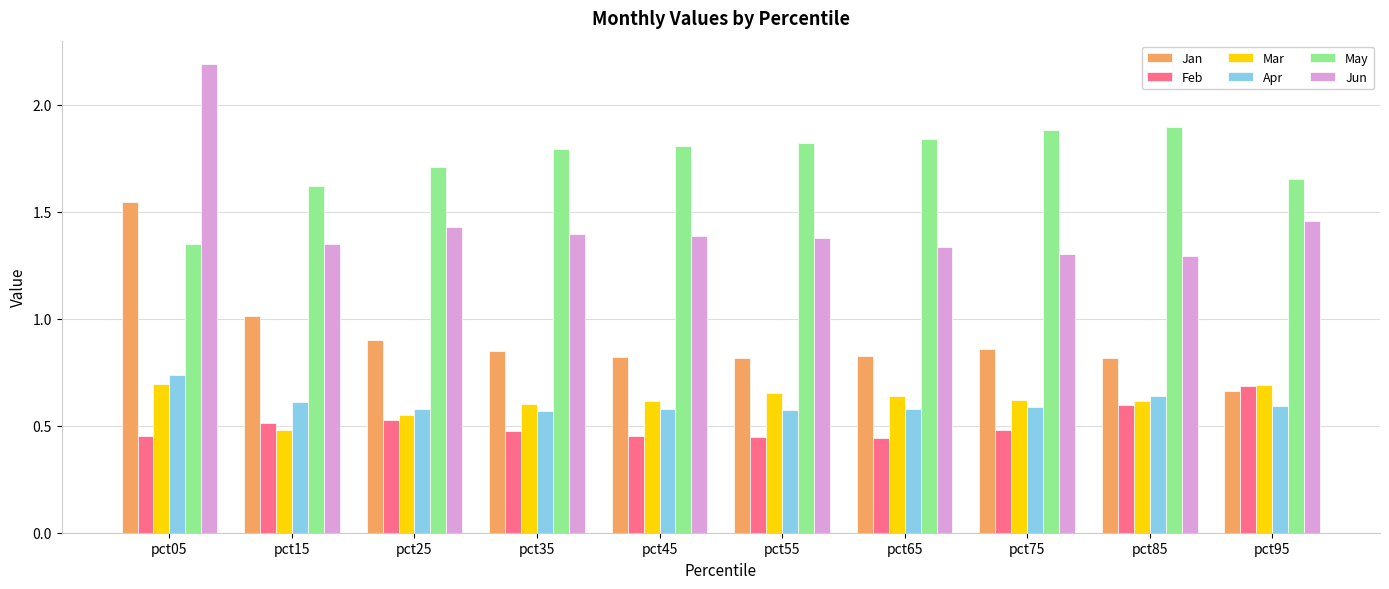

The Mar series shows 0.3 at pct35. True or false?

False